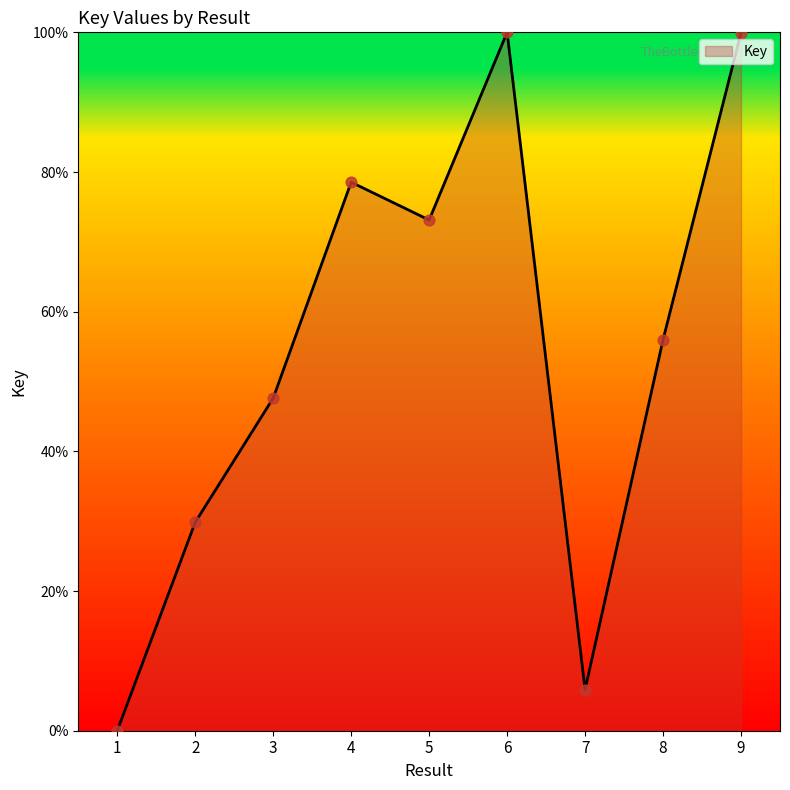

What is the change in value from 2 to 4?

+48.7